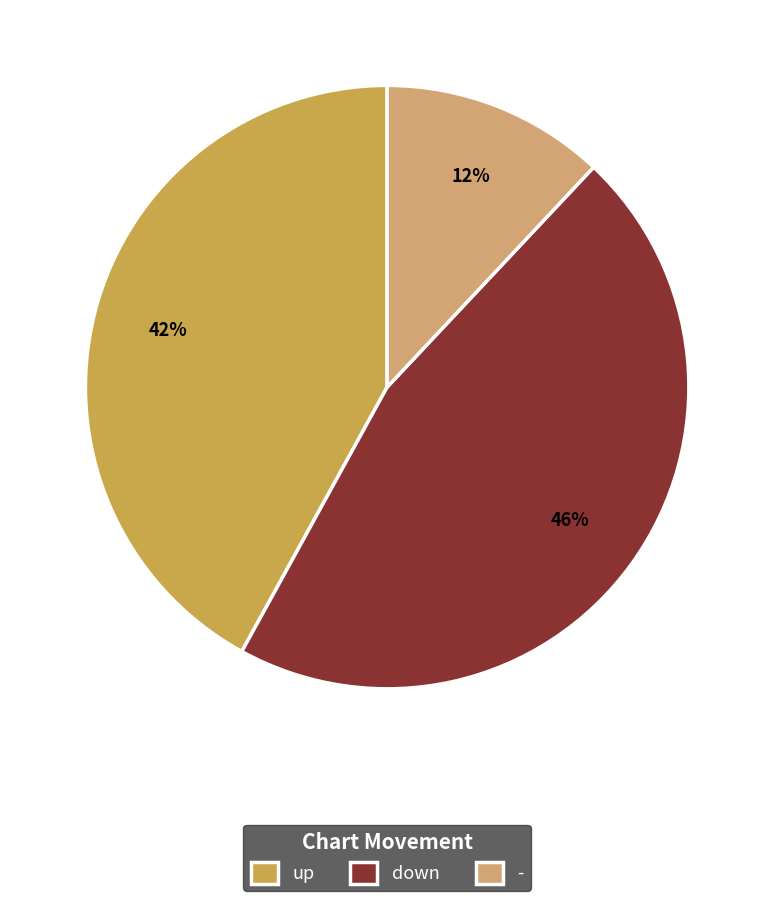

To the nearest percent, what percentage of the pie is up?

42%